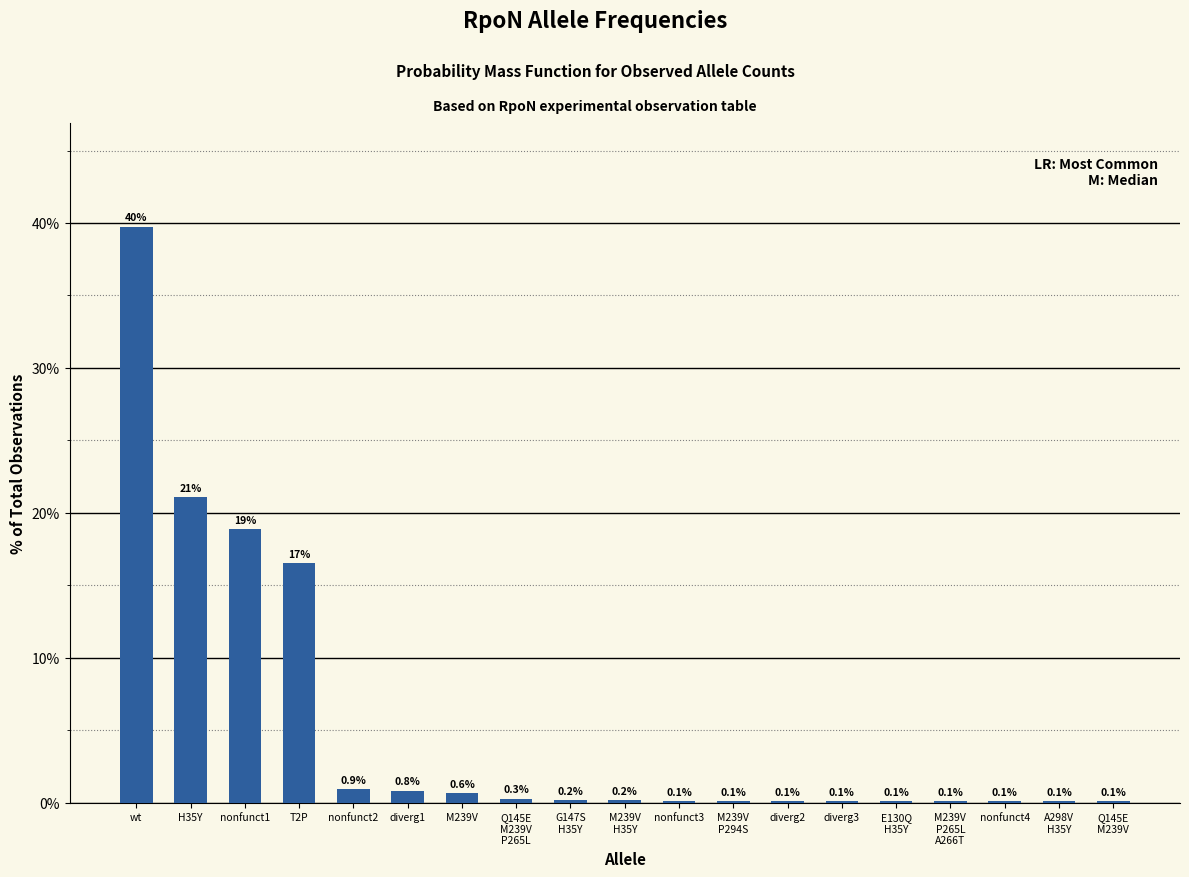

What is the ratio of the value at nonfunct1 to the value at T2P?

1.1